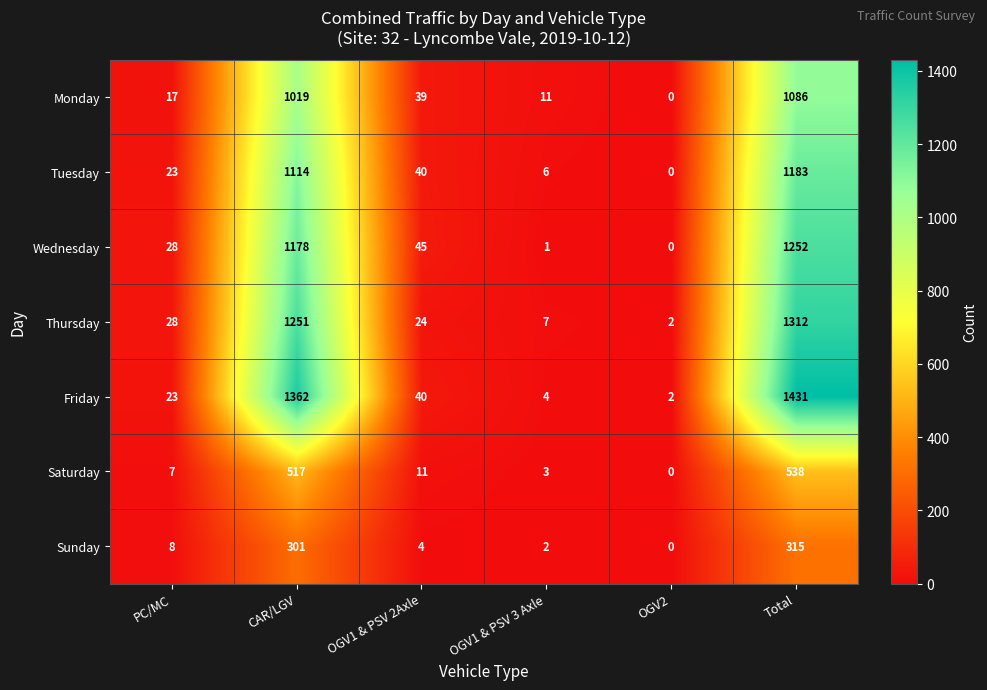

At which category is the sum across all series the highest?

Total